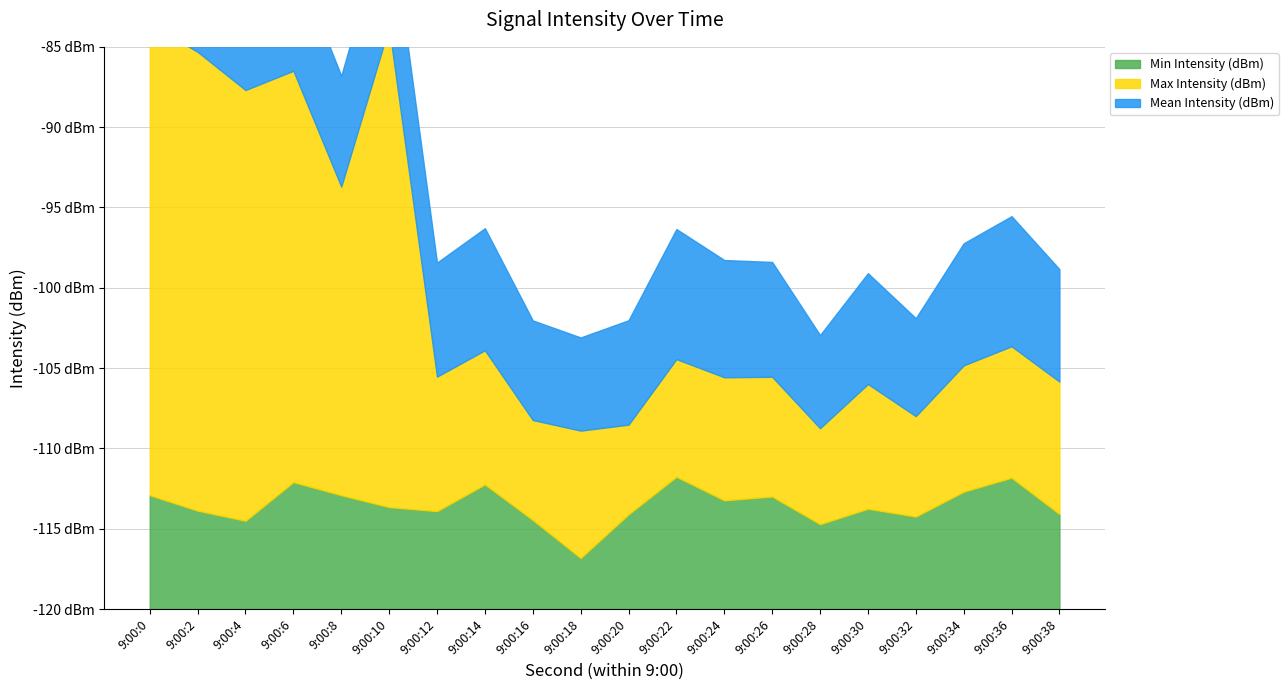

What is the difference between the maximum and minimum values in the Mean Intensity (dBm) series?

2.3